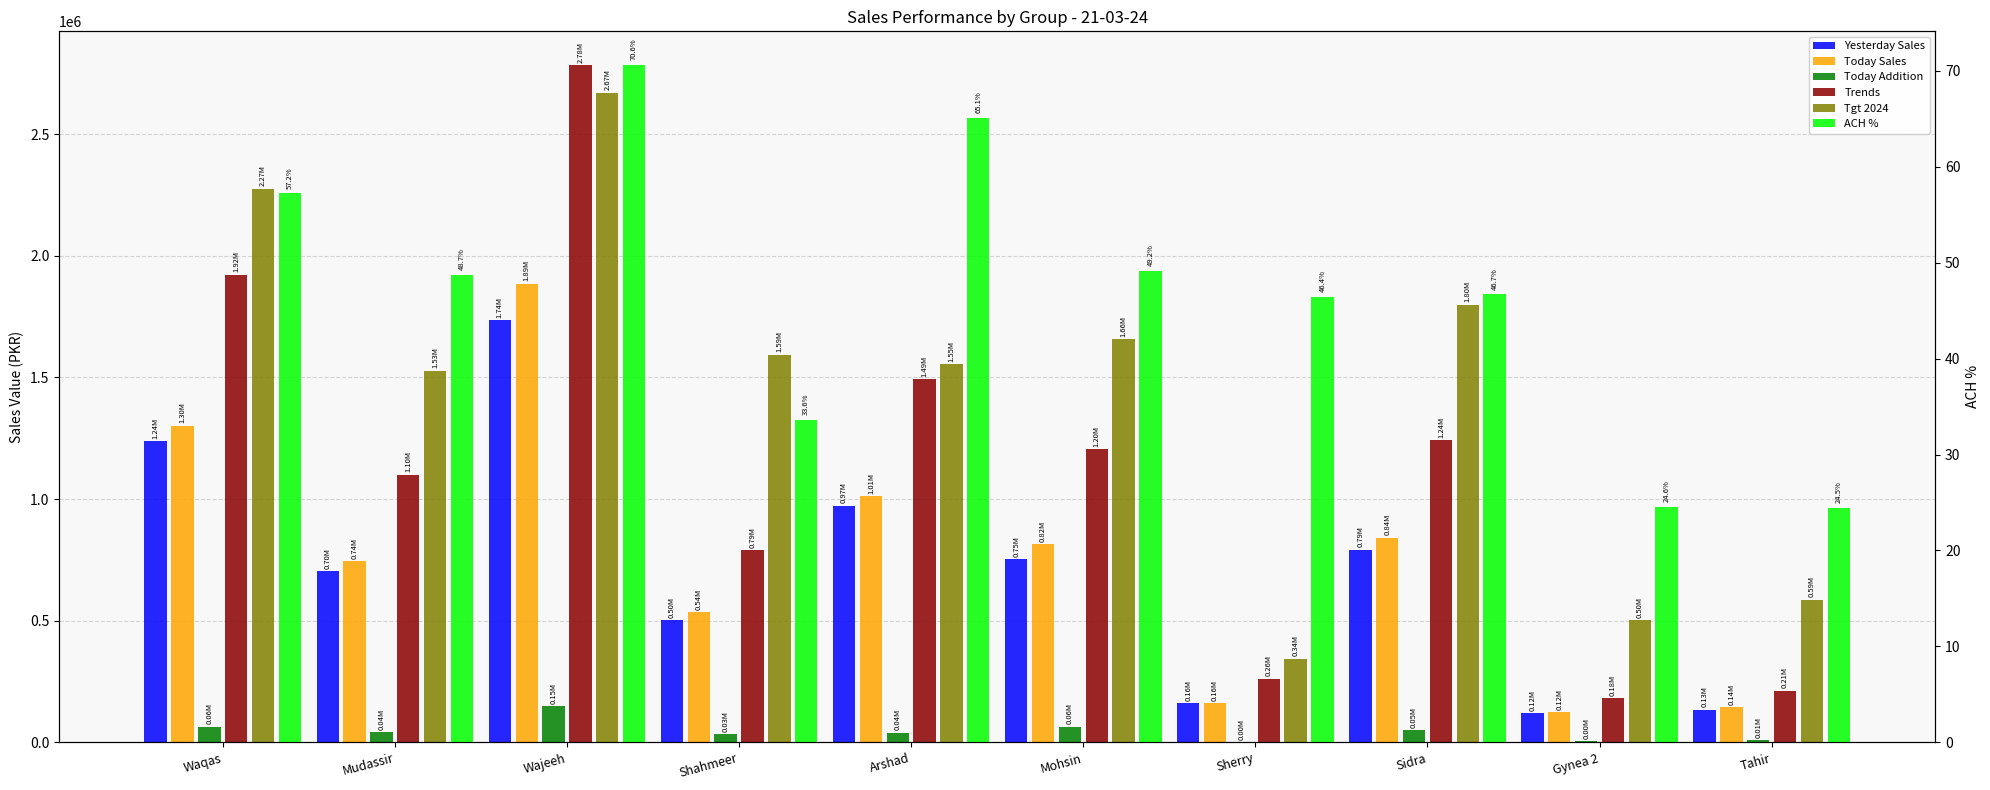

Reading left to right, transcribe all the data shown in this chart.

Yesterday Sales: 1238566.0	702089.0	1735792.0	502220.0	972269.0	751457.0	159767.0	791129.0	118824.0	134484.0
Today Sales: 1301991.0	744545.0	1885196.0	535282.0	1011317.0	815298.0	159767.0	840333.0	123017.0	143402.0
Today Addition: 63425.0	42456.0	149404.0	33062.0	39048.0	63841.0	0.0	49204.0	4193.0	8918.0
Trends: 1921986.7	1099090.2	2782908.4	790178.2	1492896.5	1203535.1	260672.5	1240491.6	181596.5	211688.7
Tgt 2024: 2275000.0	1527500.0	2670200.0	1592500.0	1553337.0	1657500.0	344254.0	1798875.0	501125.0	586000.0
ACH %: 57.2	48.7	70.6	33.6	65.1	49.2	46.4	46.7	24.6	24.5